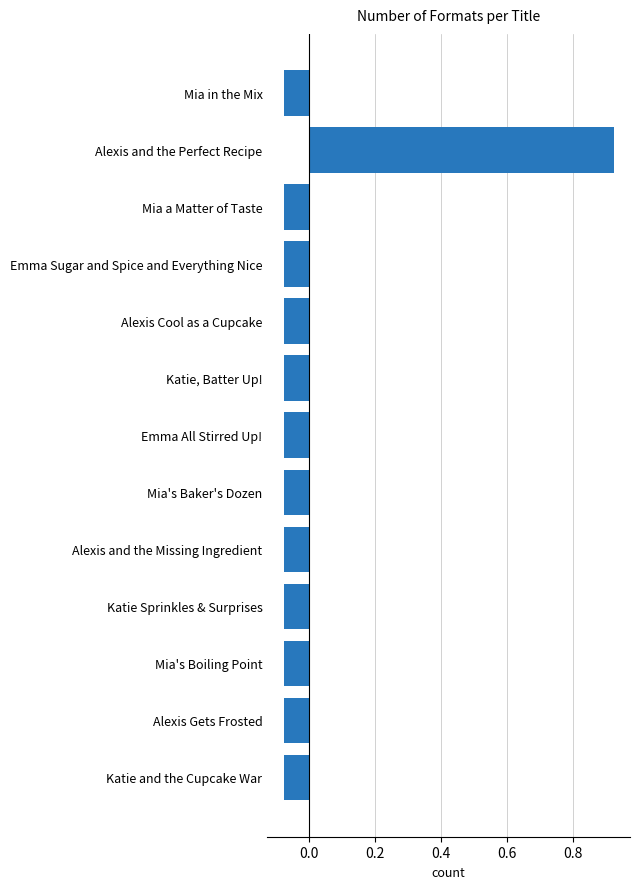

True or false: the data shows -0.0 at Alexis Gets Frosted.

False